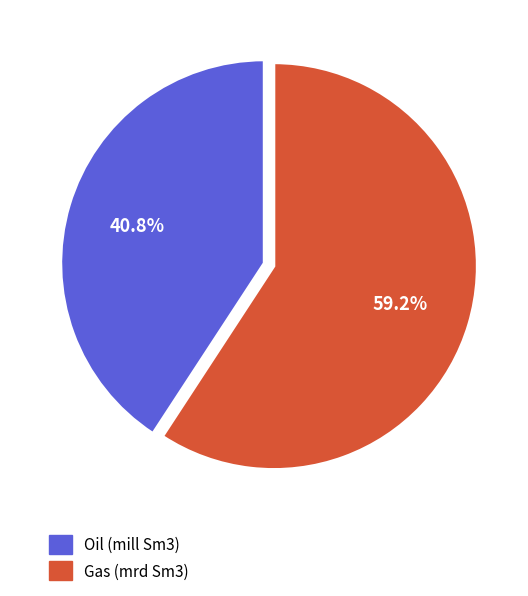

To the nearest percent, what is the average slice percentage?

50%